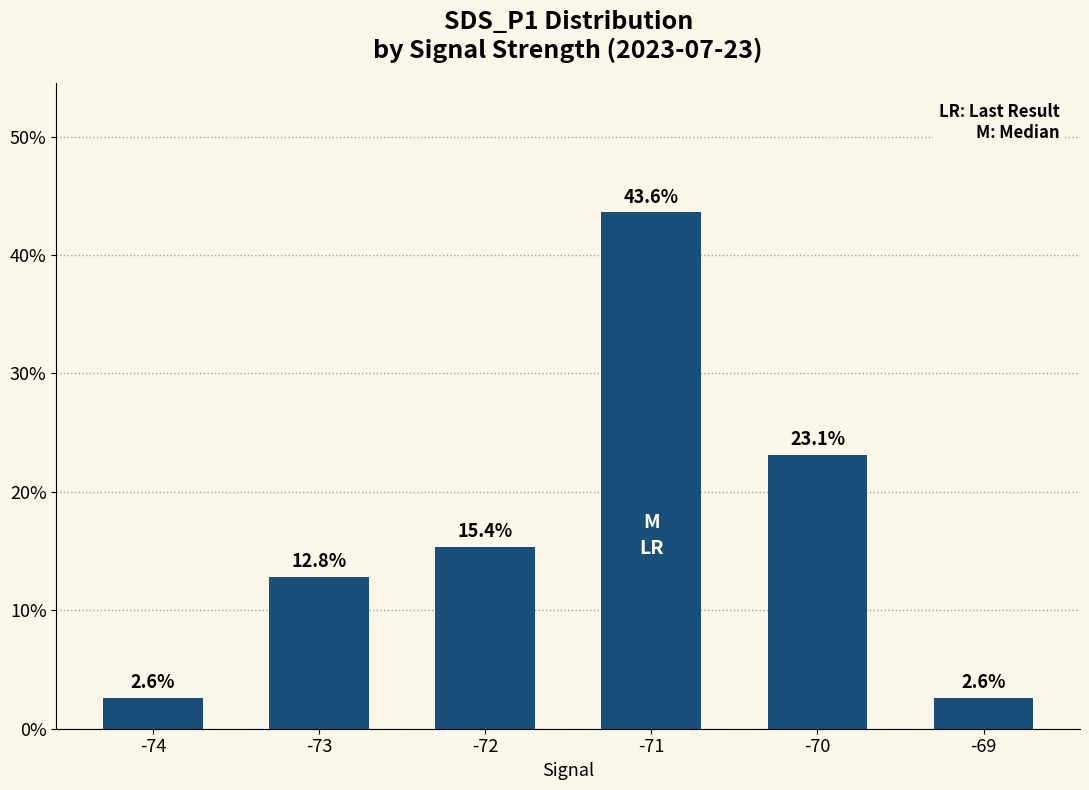

Reading left to right, transcribe all the data shown in this chart.

-74=2.6	-73=12.8	-72=15.4	-71=43.6	-70=23.1	-69=2.6